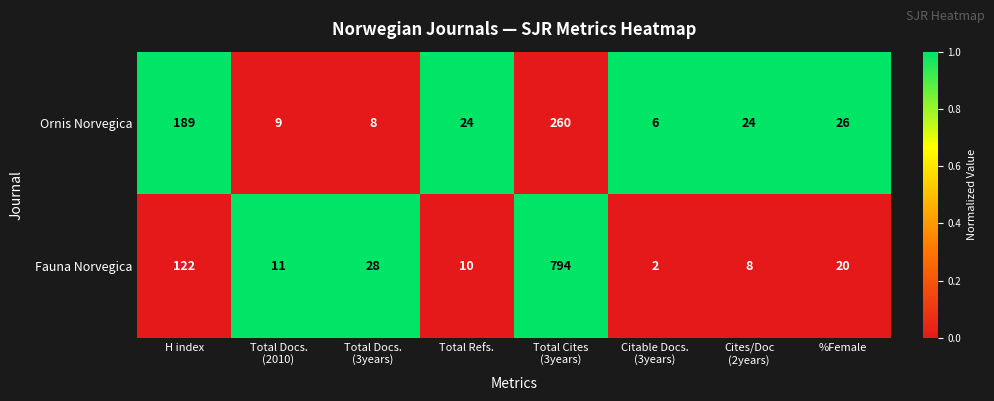

Count the number of categories in the chart.

8